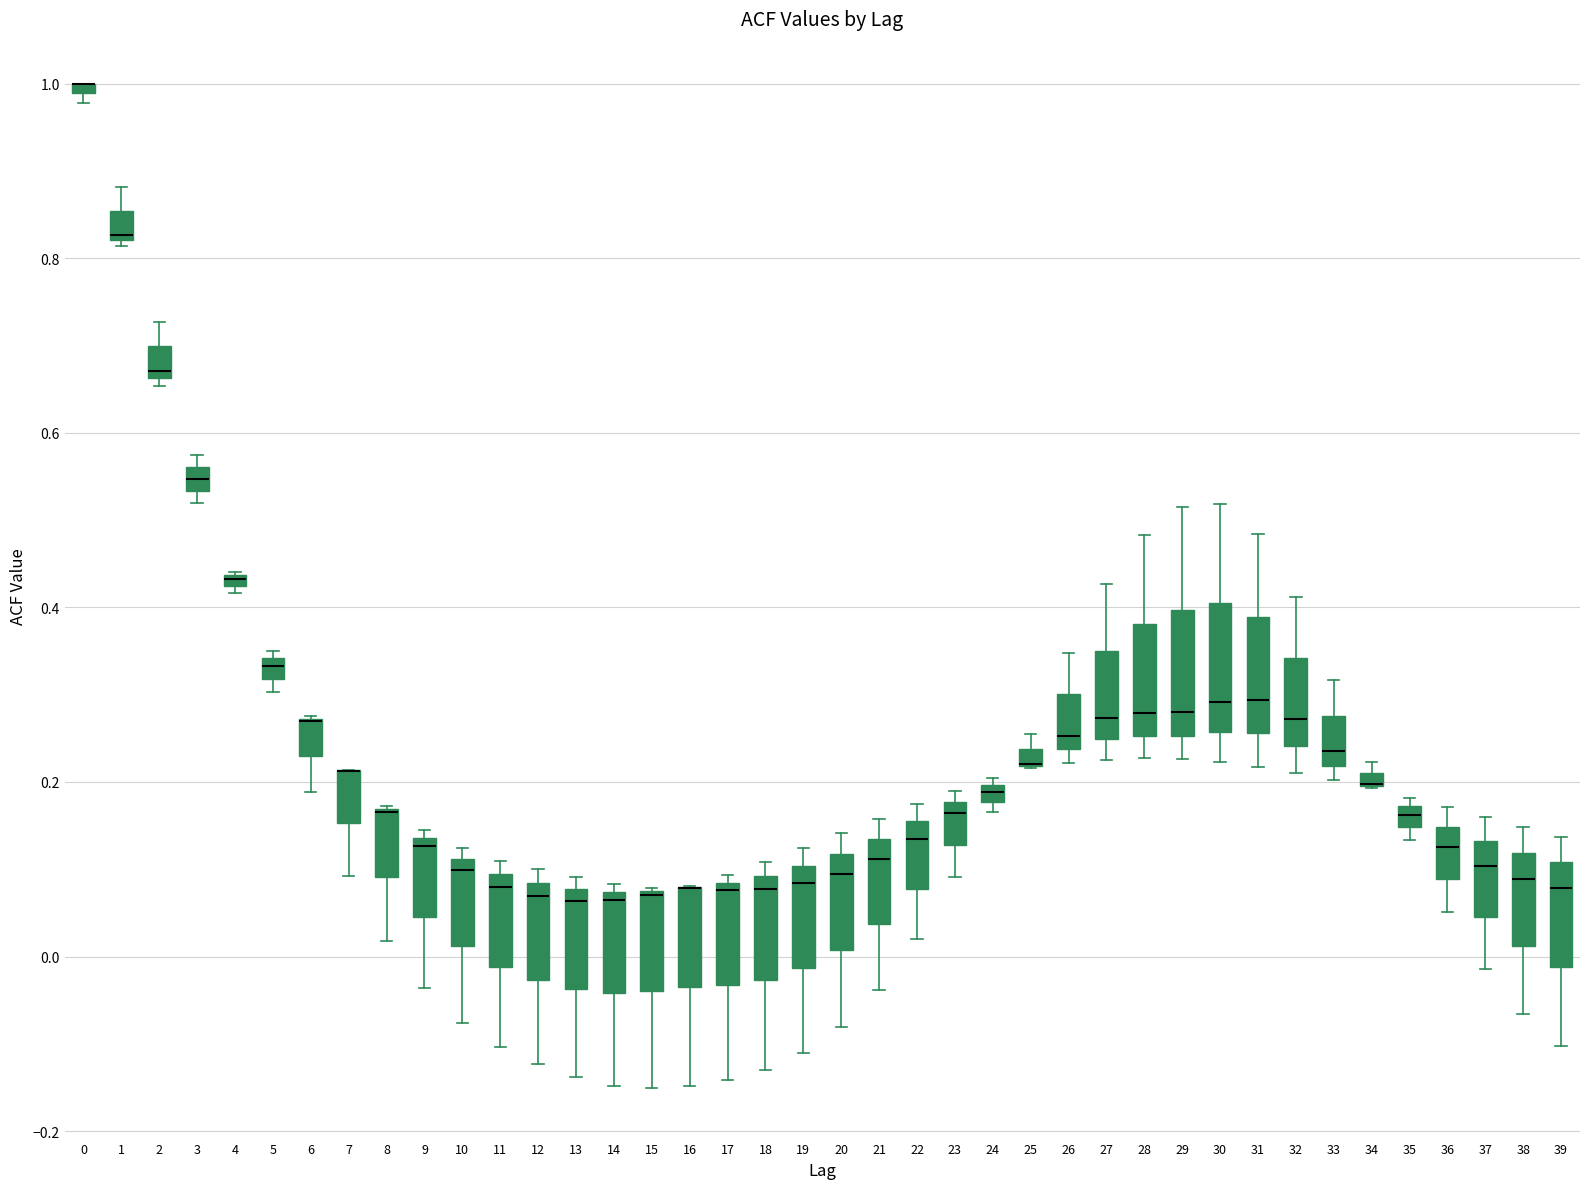

Where is the lower edge of the box at x = 34 on the y-axis? The values are not printed on the chart, so give them approximately, as read against the axis.

0.20